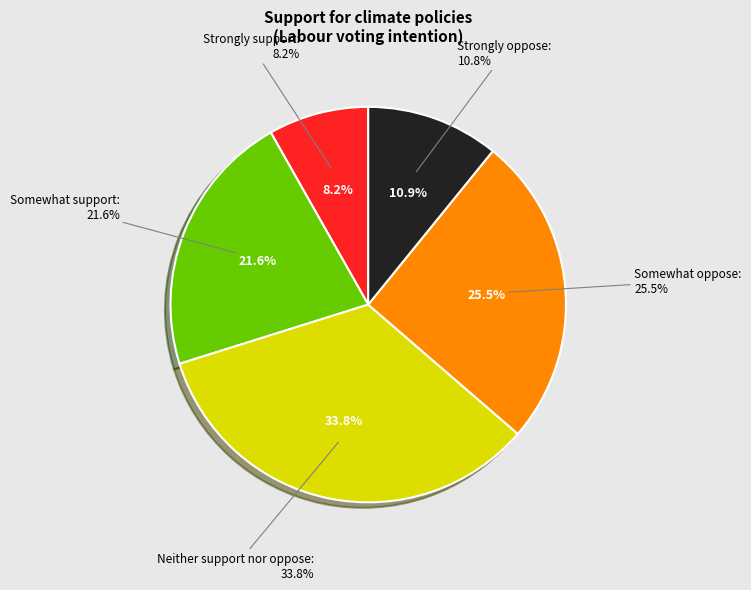

Rank the categories by value from highest to lowest.

Neither support nor oppose, Somewhat oppose, Somewhat support, Strongly oppose, Strongly support